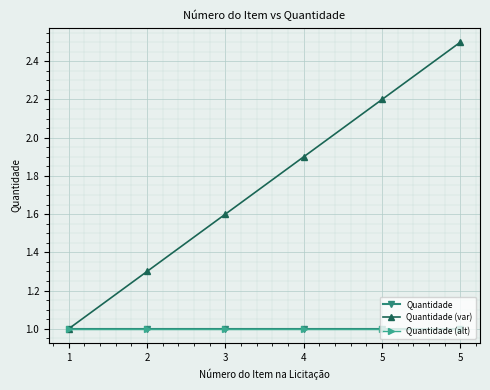

Does the chart have visible grid lines?

Yes